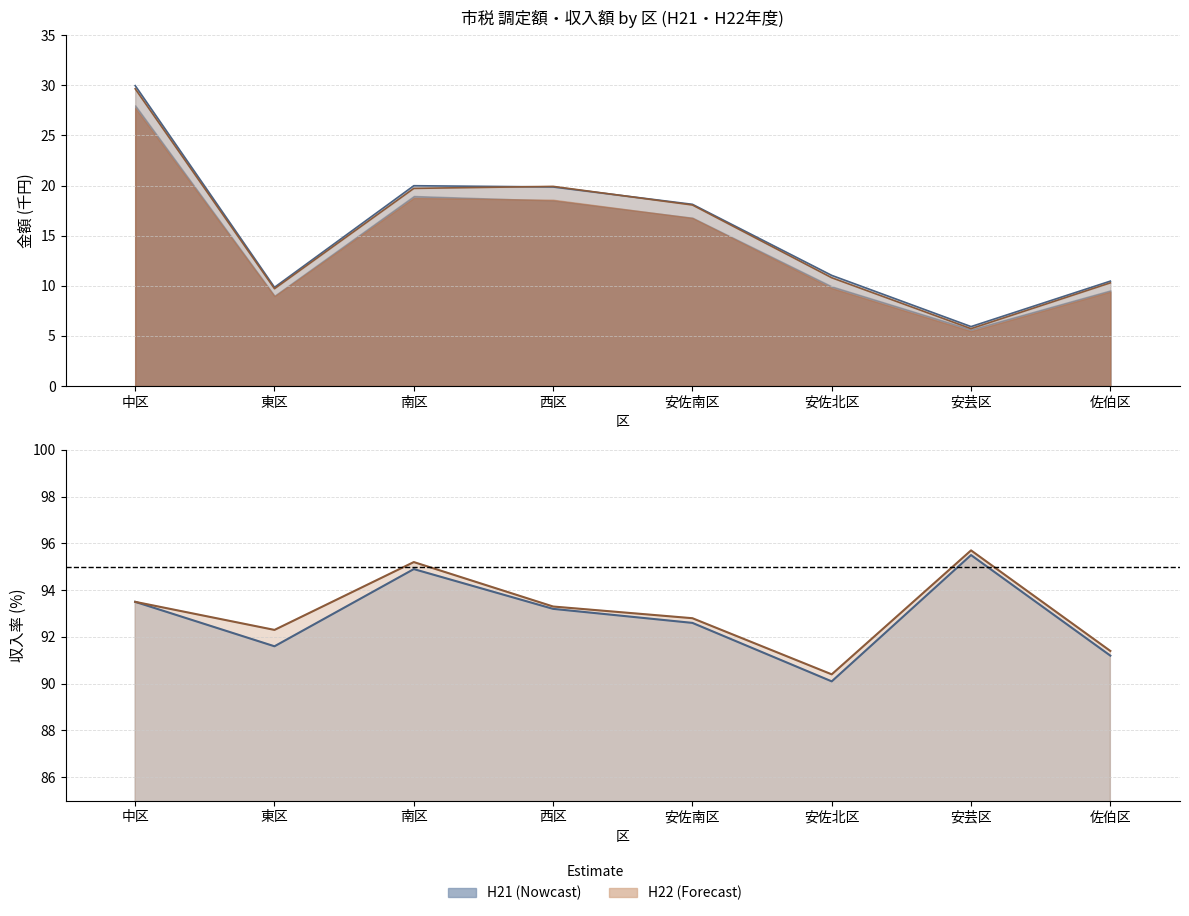

True or false: 調定額_H21 has more than 1 interior local peaks.

False